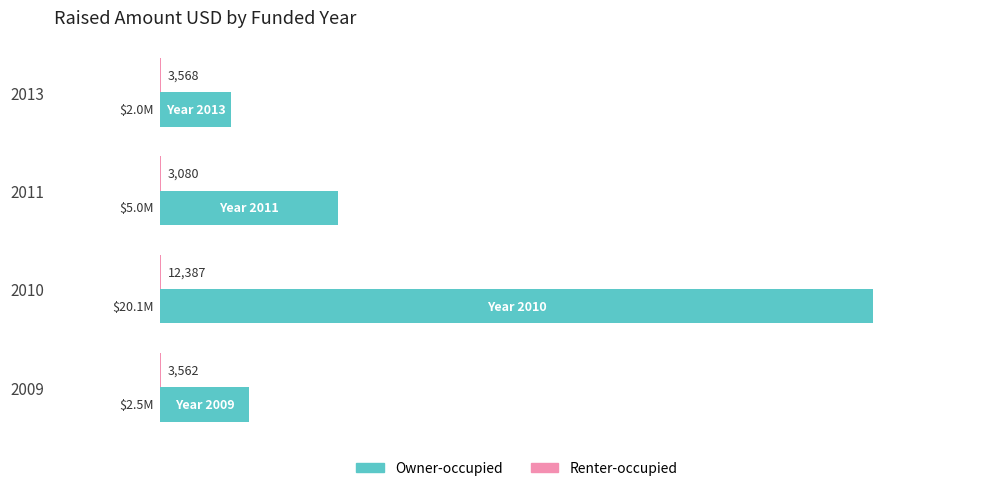

Between 2009 and 2011, which series saw the biggest shift?

Owner-occupied